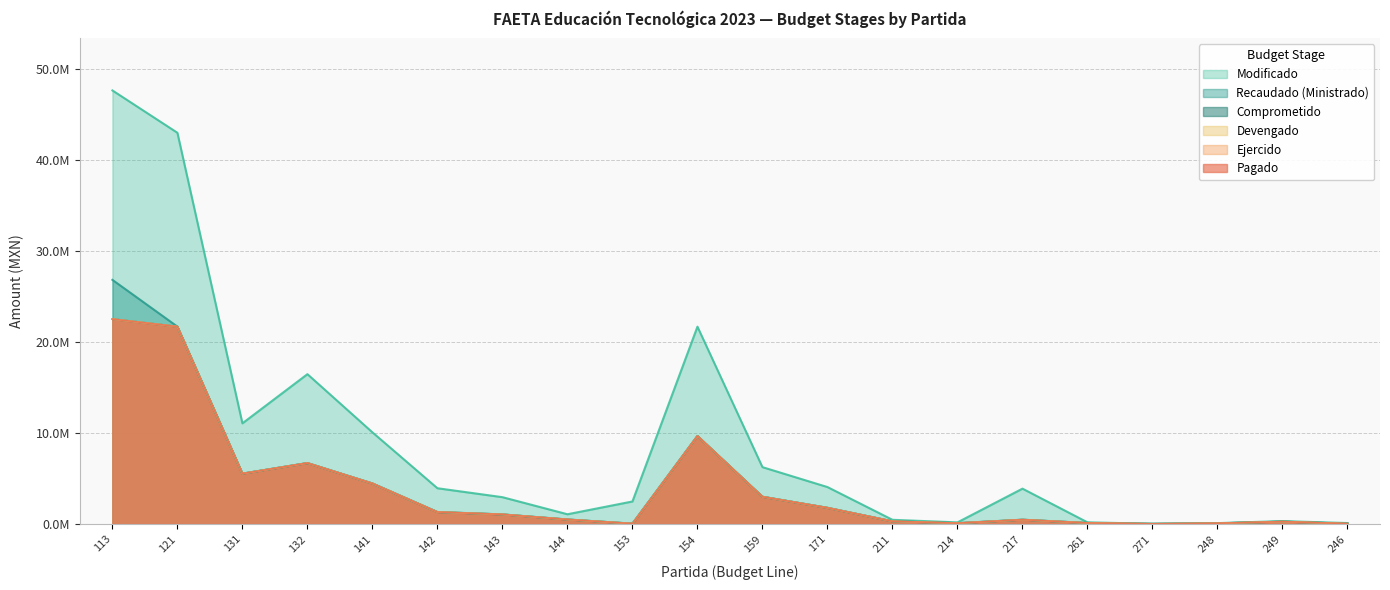

Which series has the largest total across all categories?

Modificado